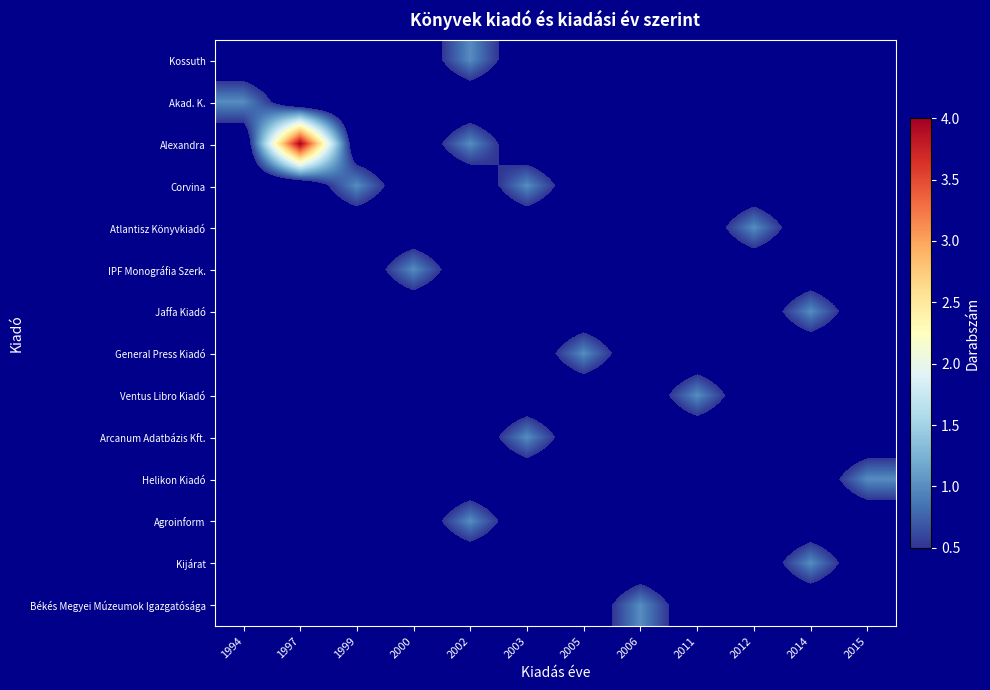

Reading left to right, extract all data points from this chart.

Kossuth: 1994=0	1997=0	1999=0	2000=0	2002=1	2003=0	2005=0	2006=0	2011=0	2012=0	2014=0	2015=0
Akad. K.: 1994=1	1997=0	1999=0	2000=0	2002=0	2003=0	2005=0	2006=0	2011=0	2012=0	2014=0	2015=0
Alexandra: 1994=0	1997=4	1999=0	2000=0	2002=1	2003=0	2005=0	2006=0	2011=0	2012=0	2014=0	2015=0
Corvina: 1994=0	1997=0	1999=1	2000=0	2002=0	2003=1	2005=0	2006=0	2011=0	2012=0	2014=0	2015=0
Atlantisz Könyvkiadó: 1994=0	1997=0	1999=0	2000=0	2002=0	2003=0	2005=0	2006=0	2011=0	2012=1	2014=0	2015=0
IPF Monográfia Szerk.: 1994=0	1997=0	1999=0	2000=1	2002=0	2003=0	2005=0	2006=0	2011=0	2012=0	2014=0	2015=0
Jaffa Kiadó: 1994=0	1997=0	1999=0	2000=0	2002=0	2003=0	2005=0	2006=0	2011=0	2012=0	2014=1	2015=0
General Press Kiadó: 1994=0	1997=0	1999=0	2000=0	2002=0	2003=0	2005=1	2006=0	2011=0	2012=0	2014=0	2015=0
Ventus Libro Kiadó: 1994=0	1997=0	1999=0	2000=0	2002=0	2003=0	2005=0	2006=0	2011=1	2012=0	2014=0	2015=0
Arcanum Adatbázis Kft.: 1994=0	1997=0	1999=0	2000=0	2002=0	2003=1	2005=0	2006=0	2011=0	2012=0	2014=0	2015=0
Helikon Kiadó: 1994=0	1997=0	1999=0	2000=0	2002=0	2003=0	2005=0	2006=0	2011=0	2012=0	2014=0	2015=1
Agroinform: 1994=0	1997=0	1999=0	2000=0	2002=1	2003=0	2005=0	2006=0	2011=0	2012=0	2014=0	2015=0
Kijárat: 1994=0	1997=0	1999=0	2000=0	2002=0	2003=0	2005=0	2006=0	2011=0	2012=0	2014=1	2015=0
Békés Megyei Múzeumok Igazgatósága: 1994=0	1997=0	1999=0	2000=0	2002=0	2003=0	2005=0	2006=1	2011=0	2012=0	2014=0	2015=0